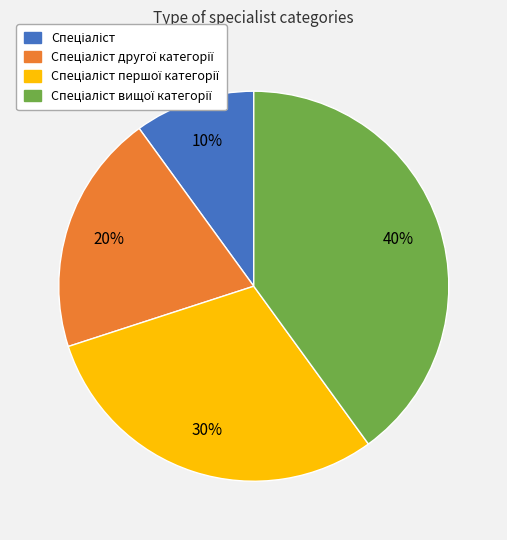

Count the number of slices in the pie.

4